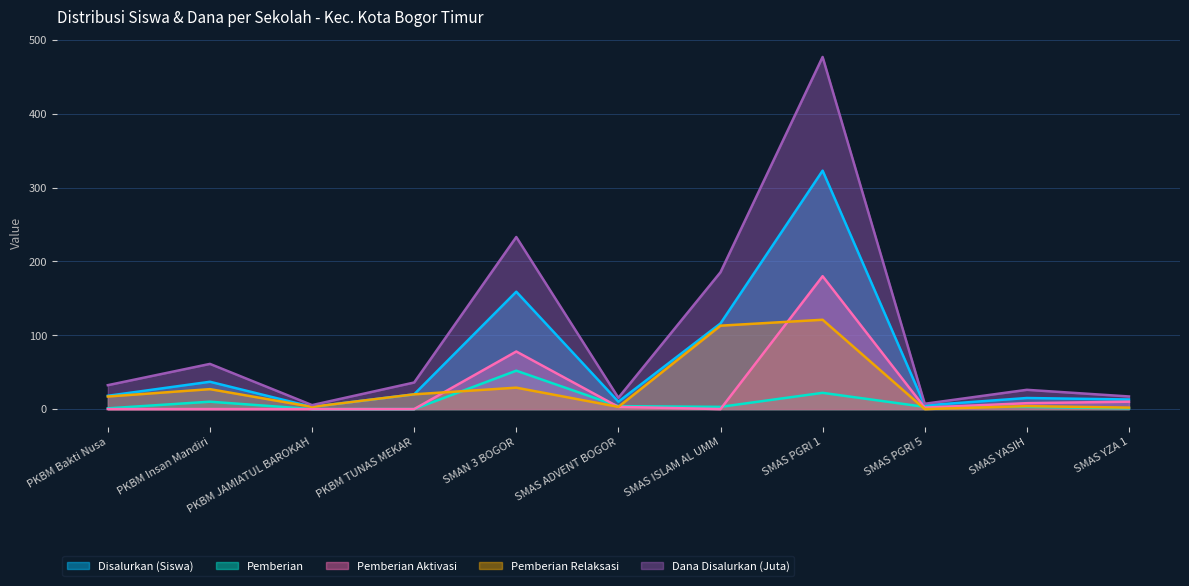

The Pemberian Aktivasi series shows 15.1 at SMAS YZA 1. True or false?

False